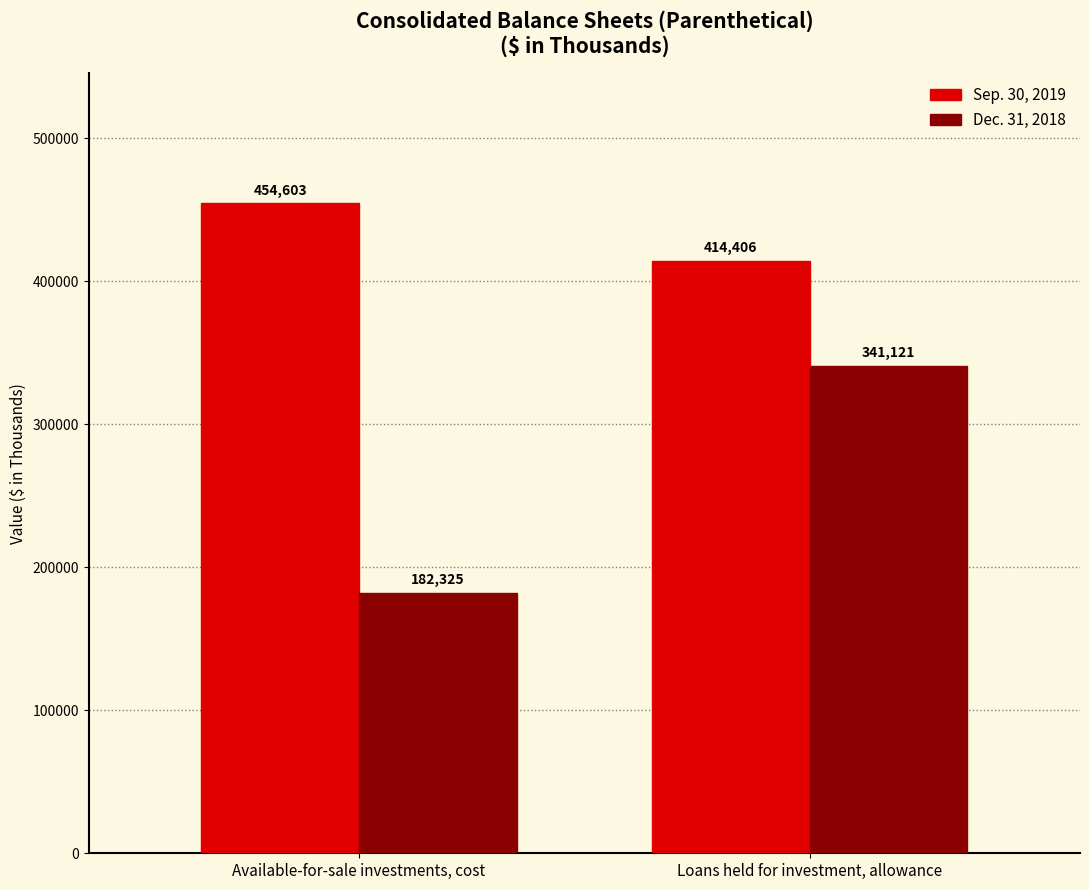

Which series has the widest spread of values?

Dec. 31, 2018